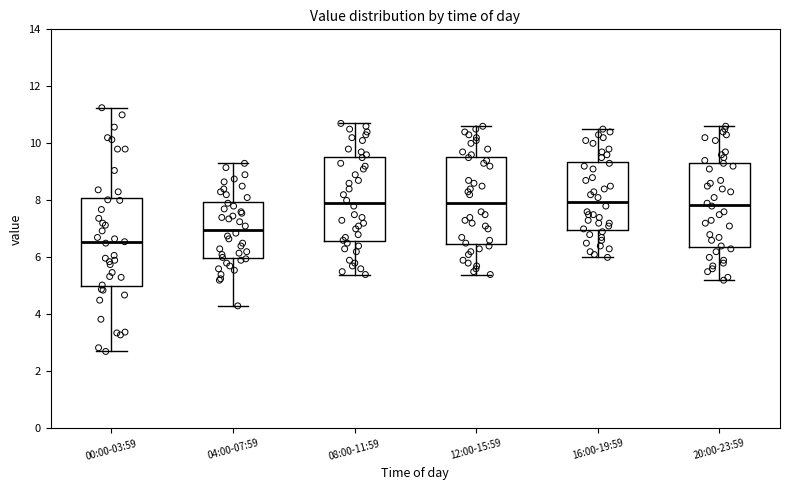

Reading left to right, read every box against the y-axis: the position of its median line, the range the box covers, and the ends of its whiskers. The values are not printed on the chart, so give them approximately, as read against the axis.

00:00-03:59: median 6.6, box 5.0 to 8.0, whiskers 2.8 to 11.2
04:00-07:59: median 7.0, box 6.0 to 8.0, whiskers 4.4 to 9.4
08:00-11:59: median 8.0, box 6.6 to 9.6, whiskers 5.4 to 10.8
12:00-15:59: median 8.0, box 6.4 to 9.6, whiskers 5.4 to 10.6
16:00-19:59: median 8.0, box 7.0 to 9.4, whiskers 6.0 to 10.6
20:00-23:59: median 7.8, box 6.4 to 9.4, whiskers 5.2 to 10.6